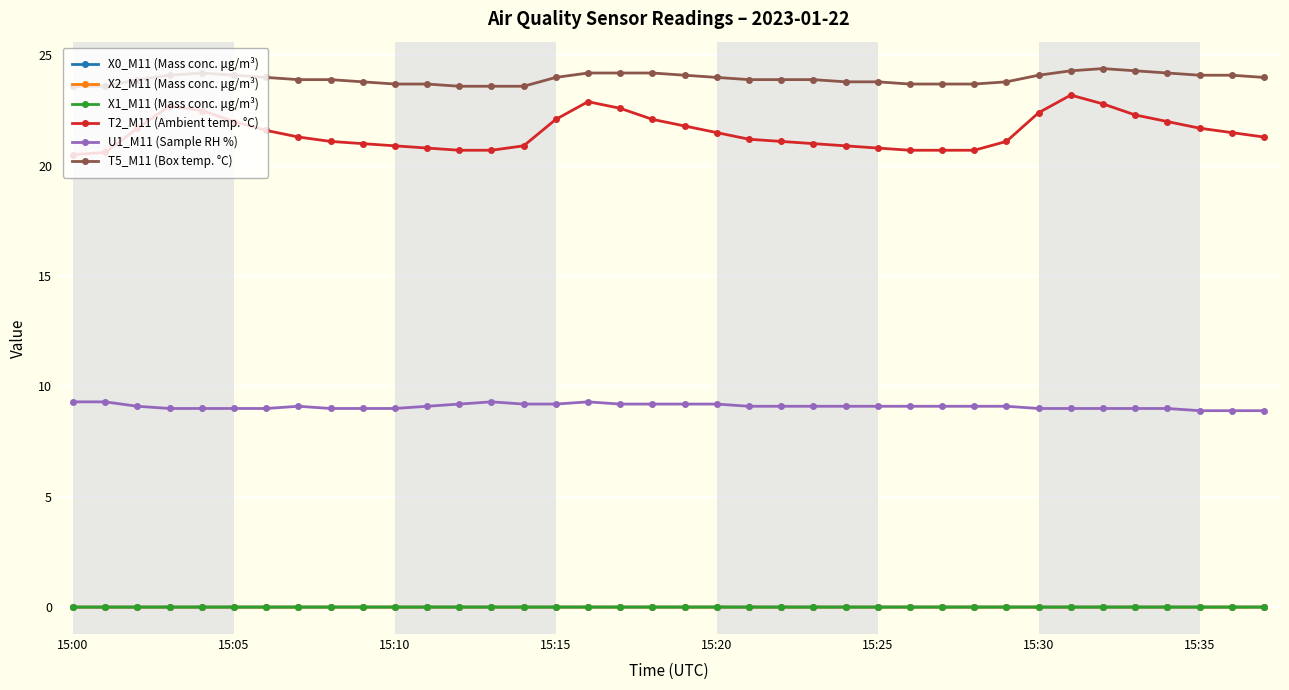

How many data points does each series have?

38